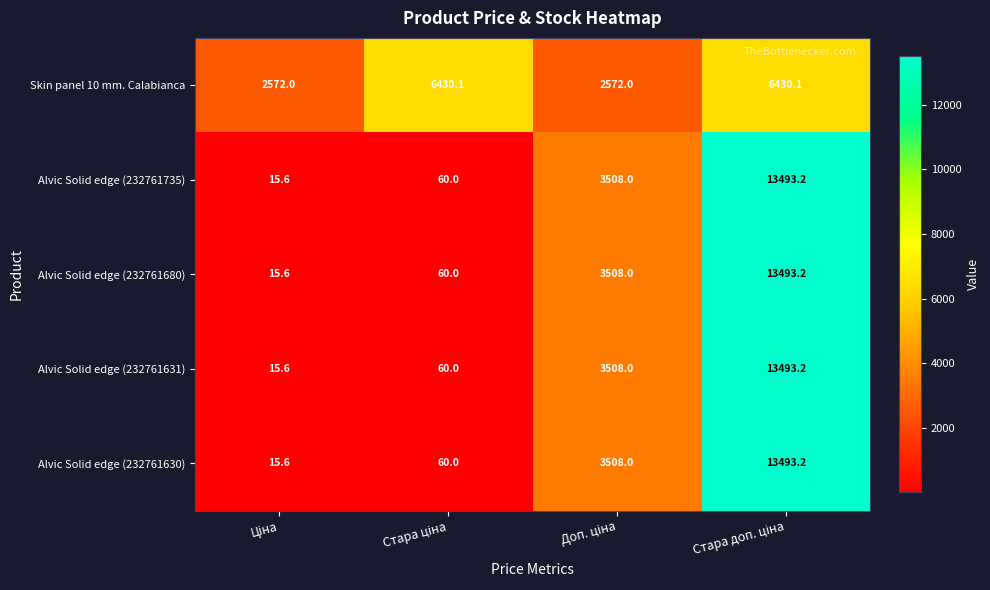

Reading left to right, transcribe all the data shown in this chart.

Skin panel 10 mm. Calabianca: 2572.0	6430.1	2572.0	6430.1
Alvic Solid edge (232761735): 15.6	60.0	3508.0	13493.2
Alvic Solid edge (232761680): 15.6	60.0	3508.0	13493.2
Alvic Solid edge (232761631): 15.6	60.0	3508.0	13493.2
Alvic Solid edge (232761630): 15.6	60.0	3508.0	13493.2